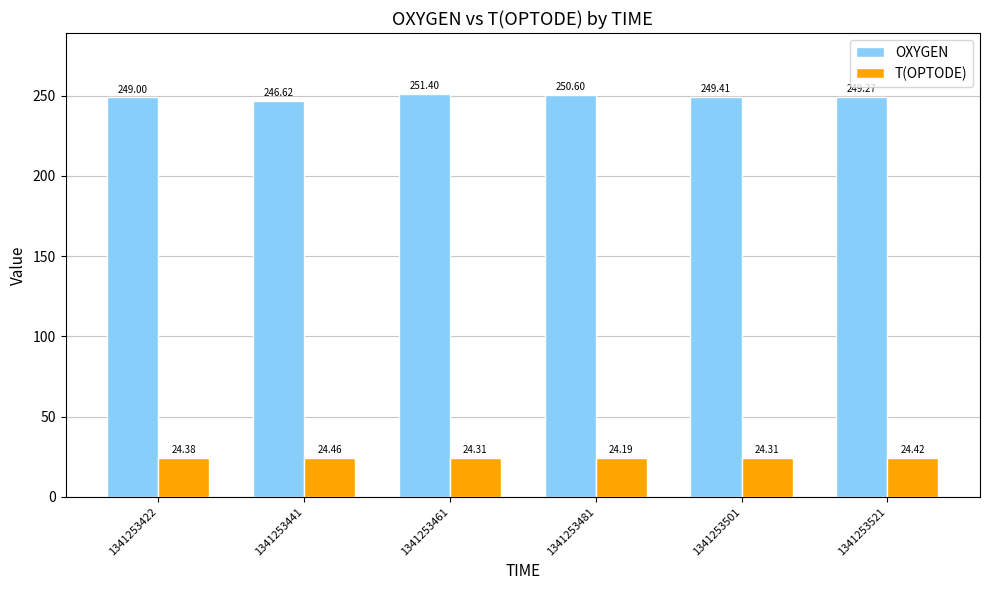

What is the maximum value for T(OPTODE)?

24.5